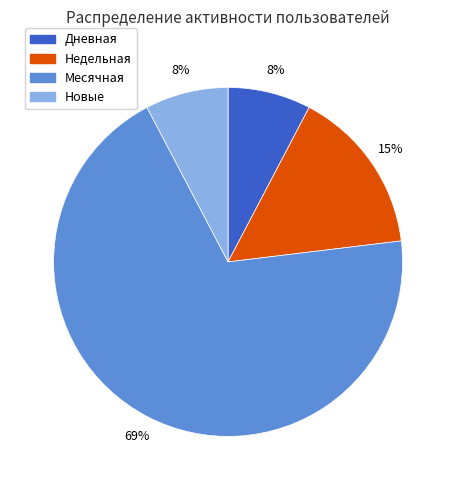

Is there a majority slice in this chart?

Yes